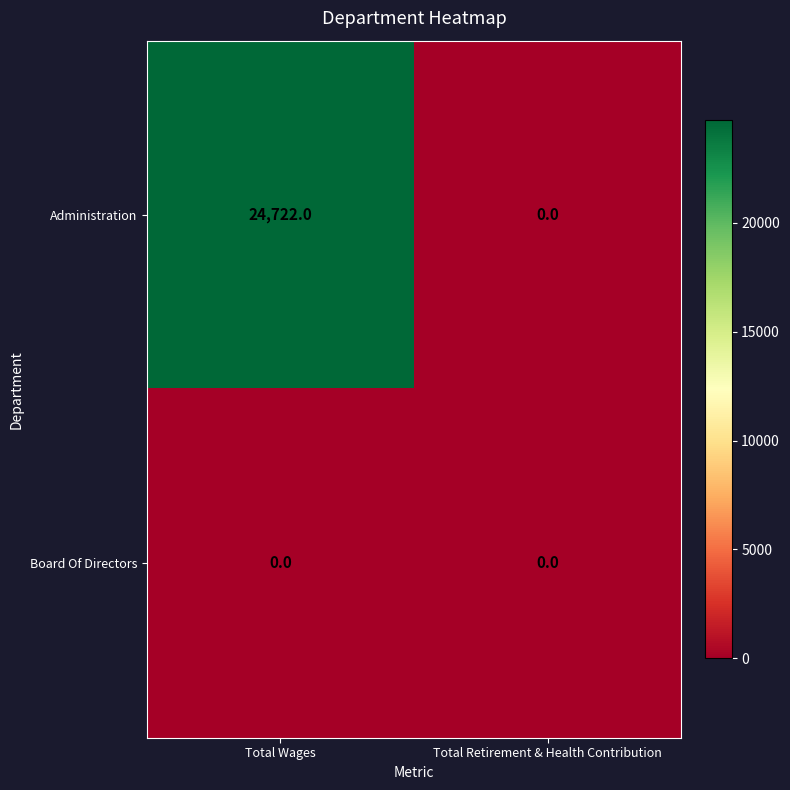

Which series has the largest range (max minus min)?

Administration